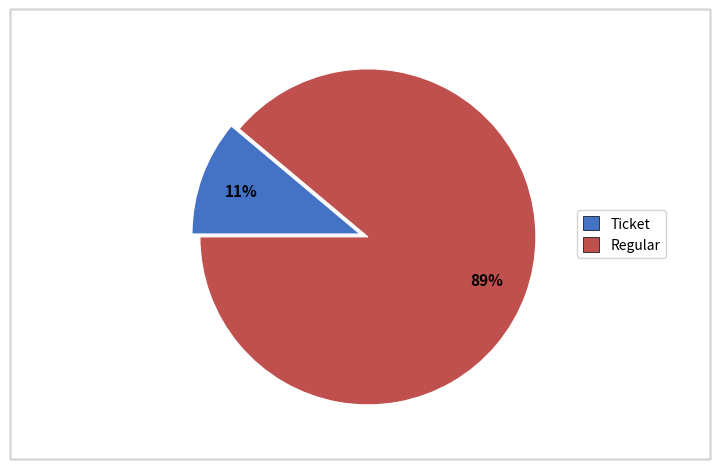

Is it true that Regular is 99% of the pie?

False